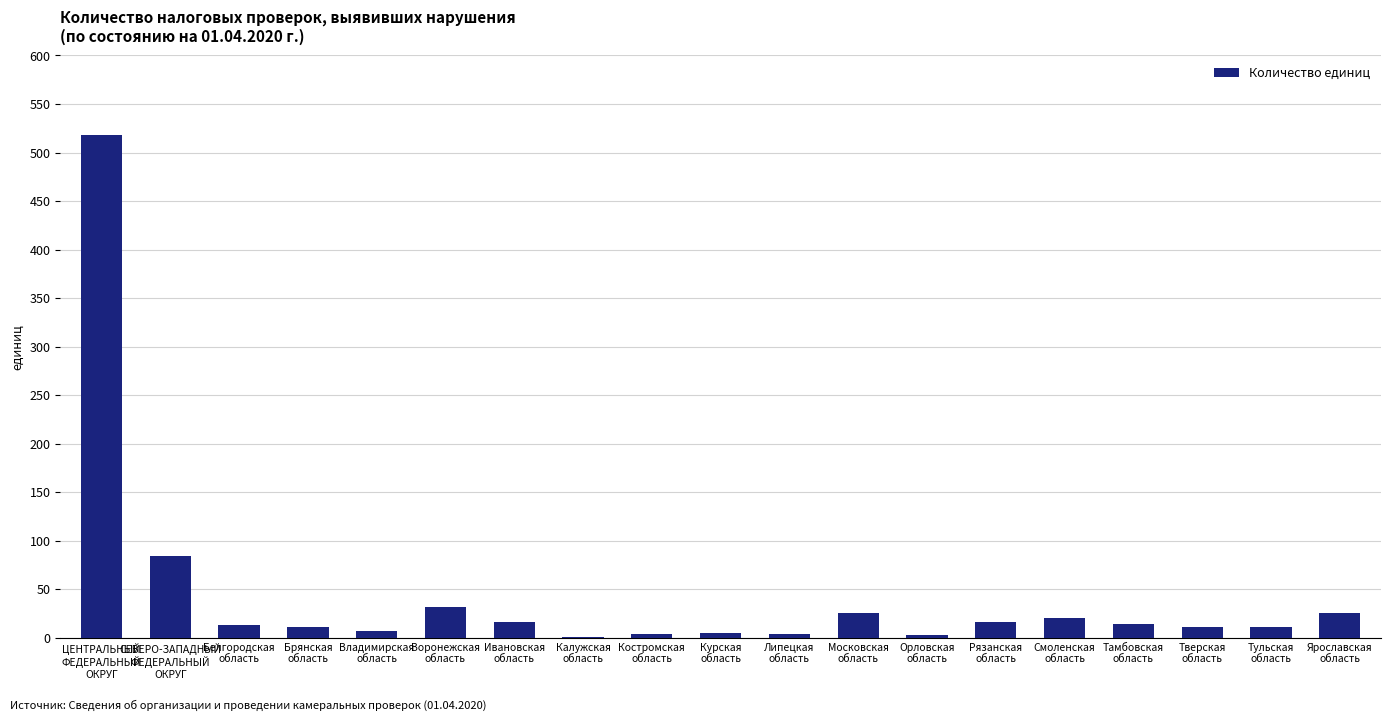

What is the sum of all values?

822